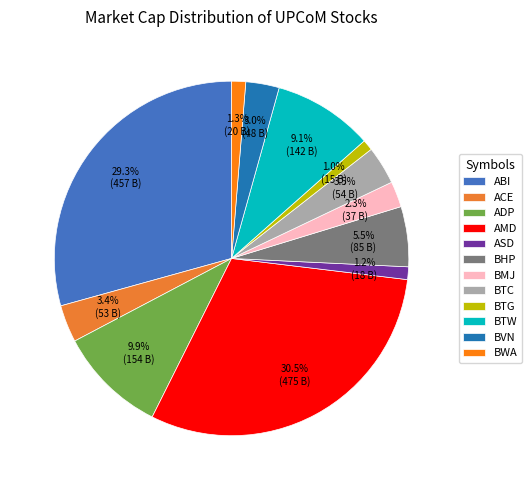

True or false: ADP accounts for 24% of the total.

False